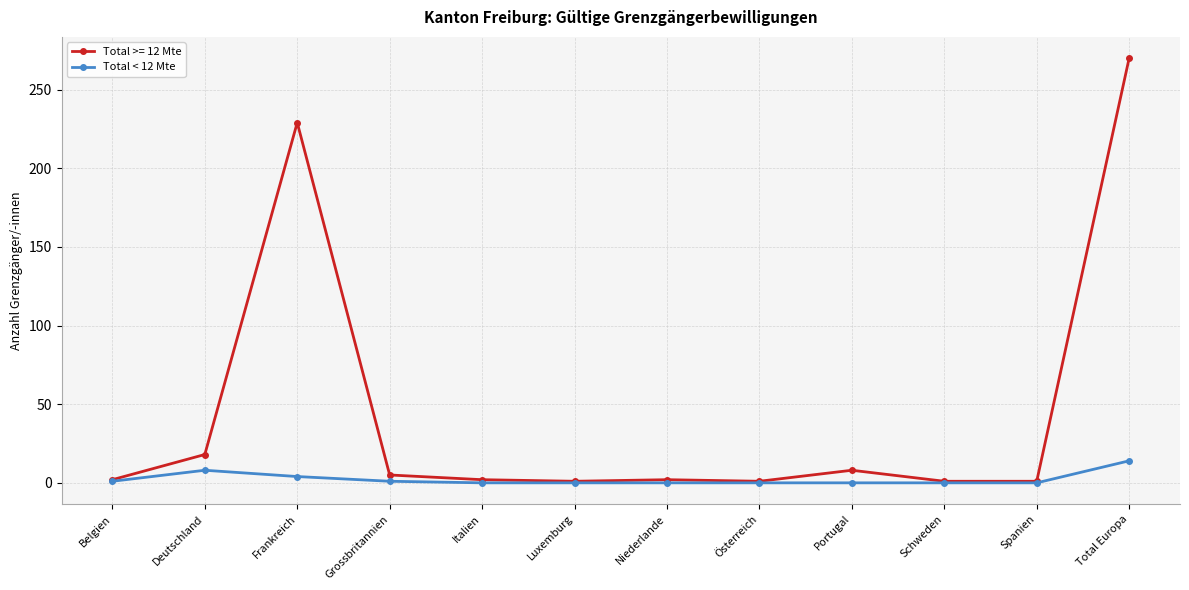

Does the chart display data point markers on the line(s)?

Yes